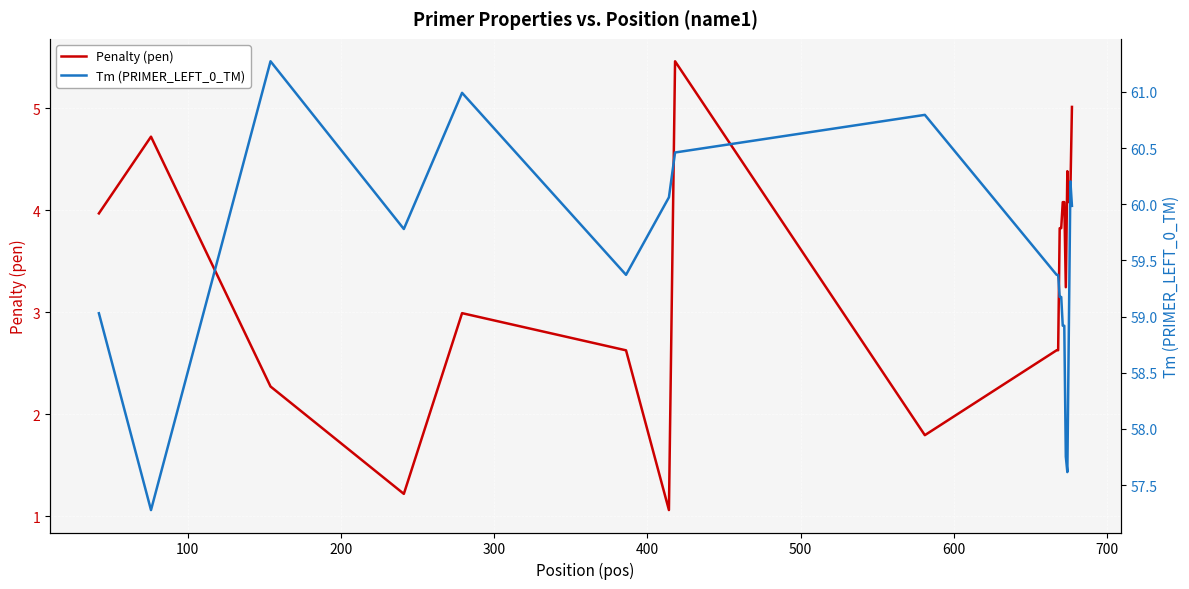

At how many categories does at least one series exceed 57?

20